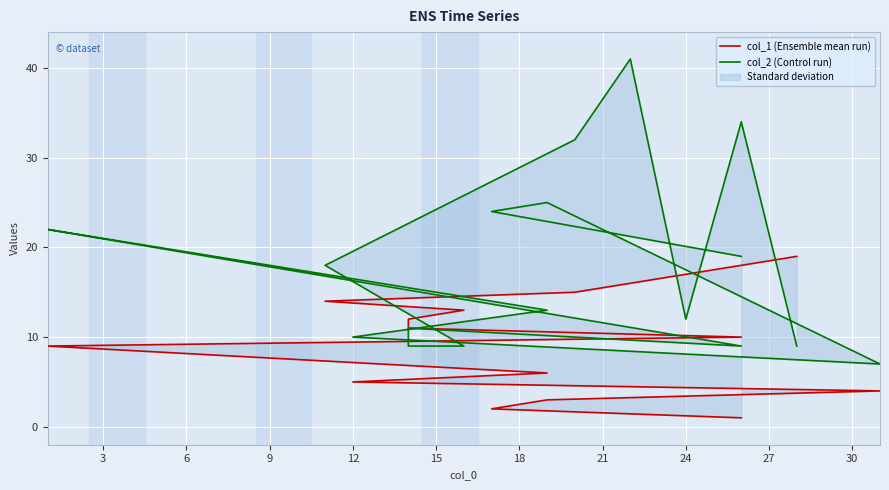

What is the total value across all series at 12?

15